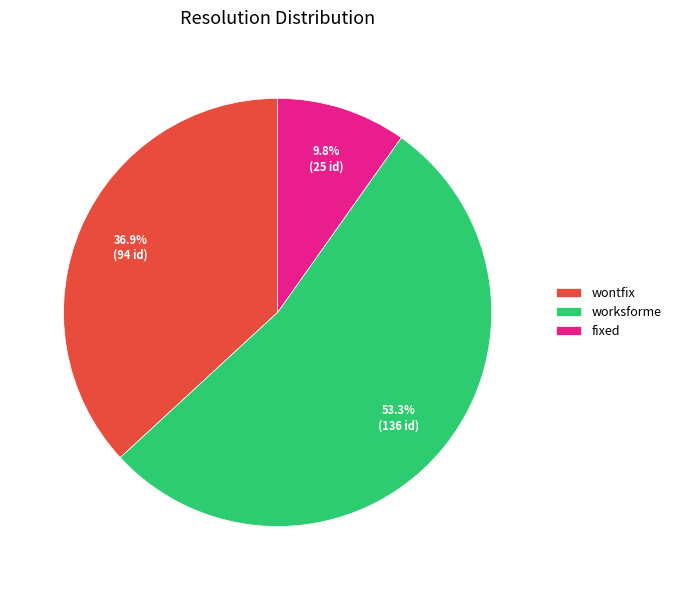

Approximately how many times larger is the value at fixed compared to wontfix?

0.3